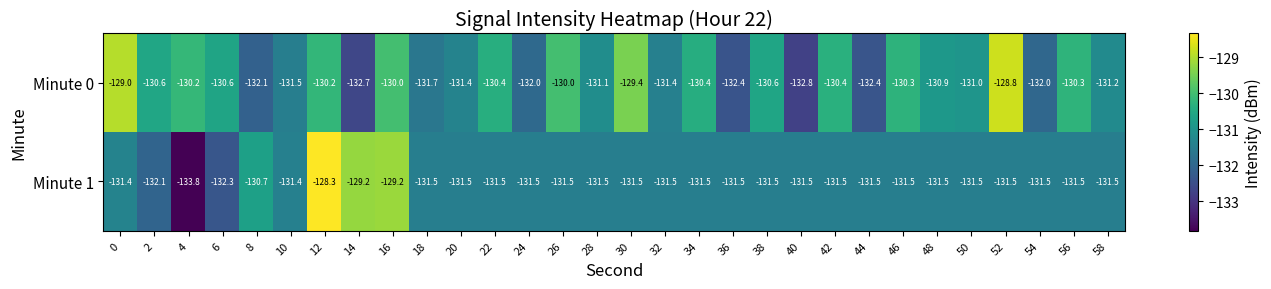

Is it true that Minute 0 equals -173.7 at 16?

False